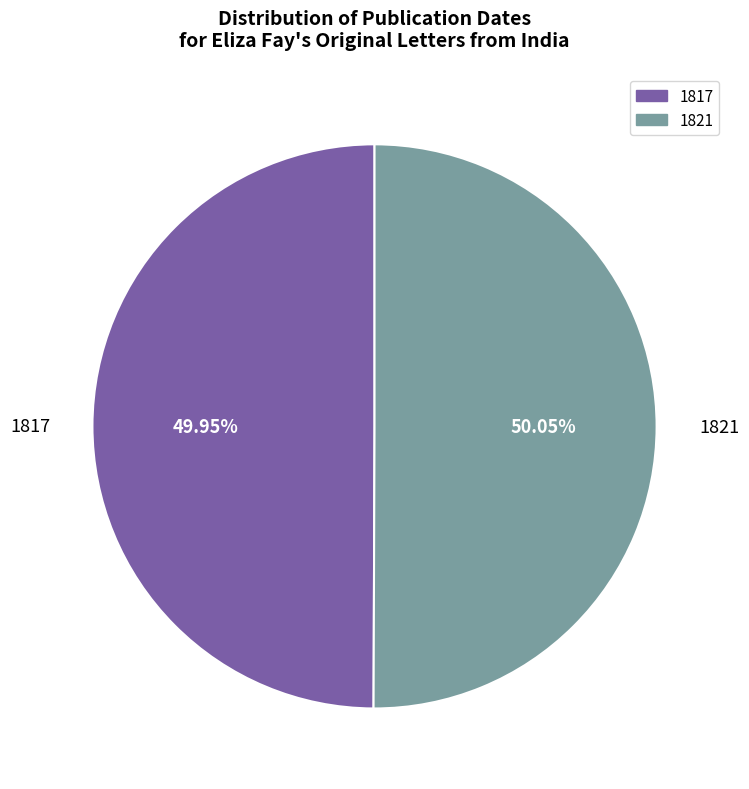

How many slices are in this pie chart?

2